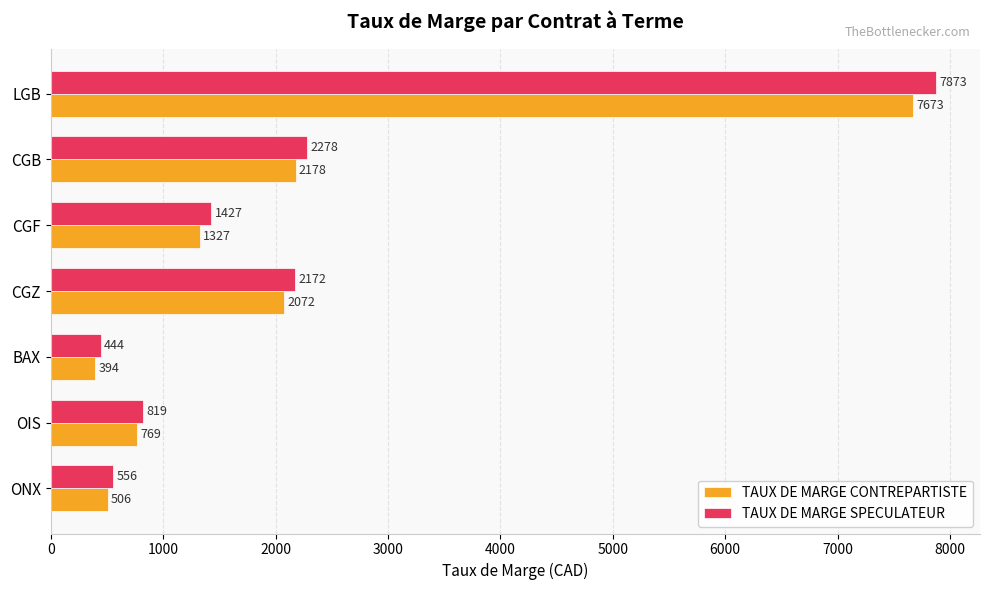

List the series in order of their peak value, highest first.

TAUX DE MARGE SPECULATEUR, TAUX DE MARGE CONTREPARTISTE